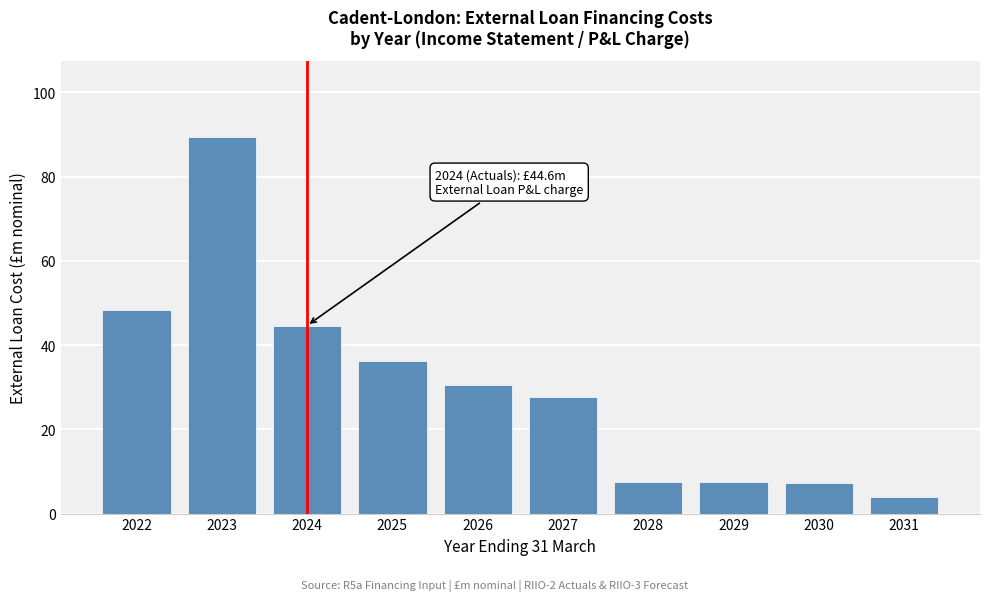

What is the approximate value at 2023?

89.5